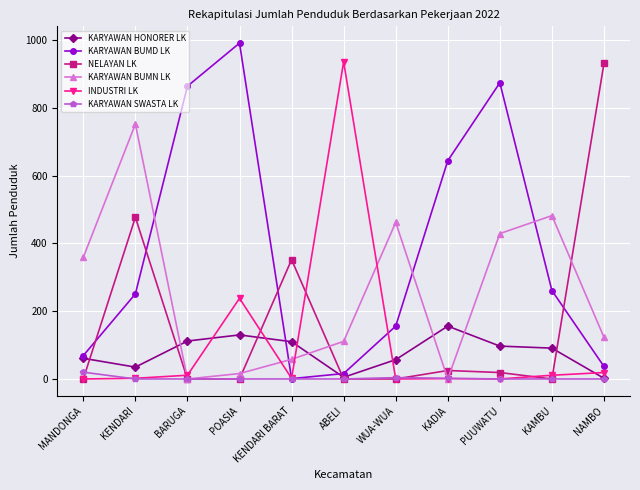

How many data points does each series have?

11